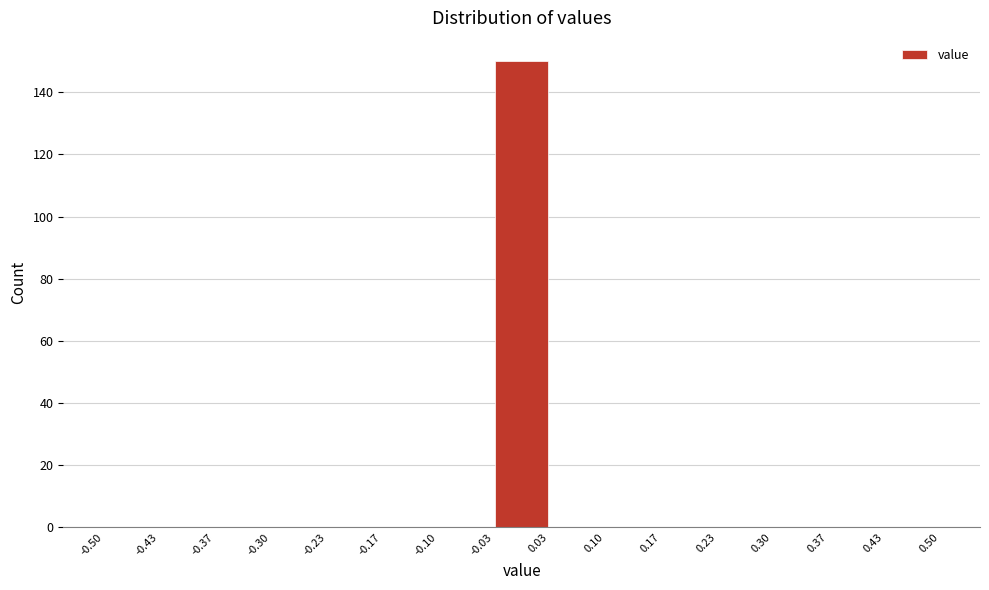

Reading left to right, transcribe this chart: for each bar, give the range it covers on the x-axis and its height. The values are not printed on the chart, so give them approximately, as read against the axis.

-0.50 to -0.43: 0
-0.43 to -0.37: 0
-0.37 to -0.30: 0
-0.30 to -0.23: 0
-0.23 to -0.17: 0
-0.17 to -0.10: 0
-0.10 to -0.03: 0
-0.03 to 0.03: 150
0.03 to 0.10: 0
0.10 to 0.17: 0
0.17 to 0.23: 0
0.23 to 0.30: 0
0.30 to 0.37: 0
0.37 to 0.43: 0
0.43 to 0.50: 0